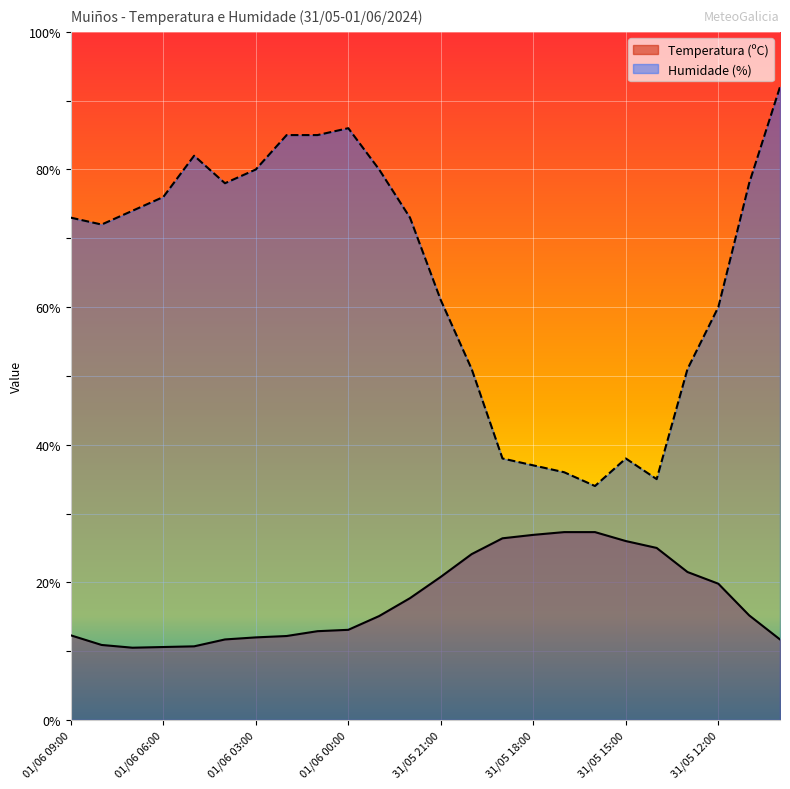

What is the minimum value shown in the chart?

10.5